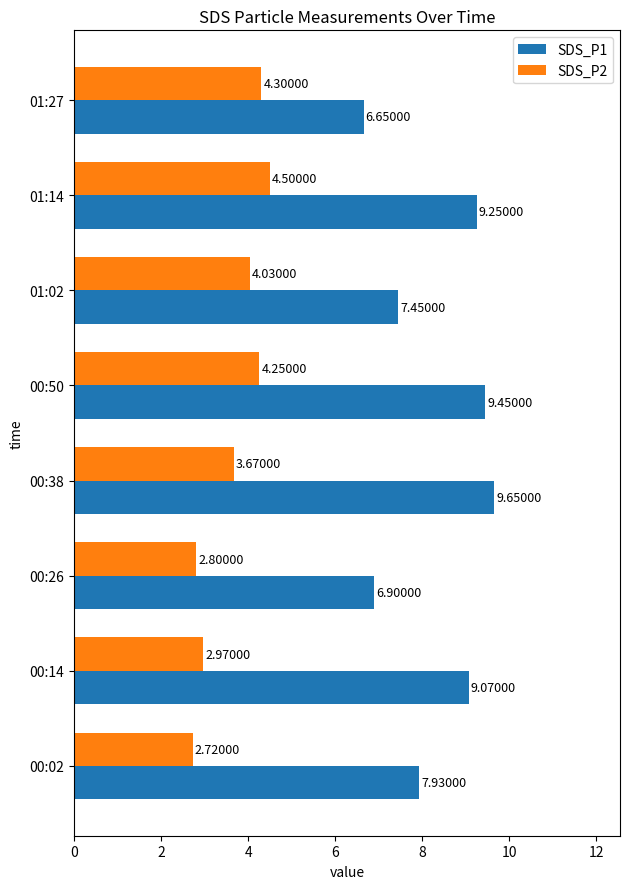

Rank the series by their average value, from highest to lowest.

SDS_P1, SDS_P2